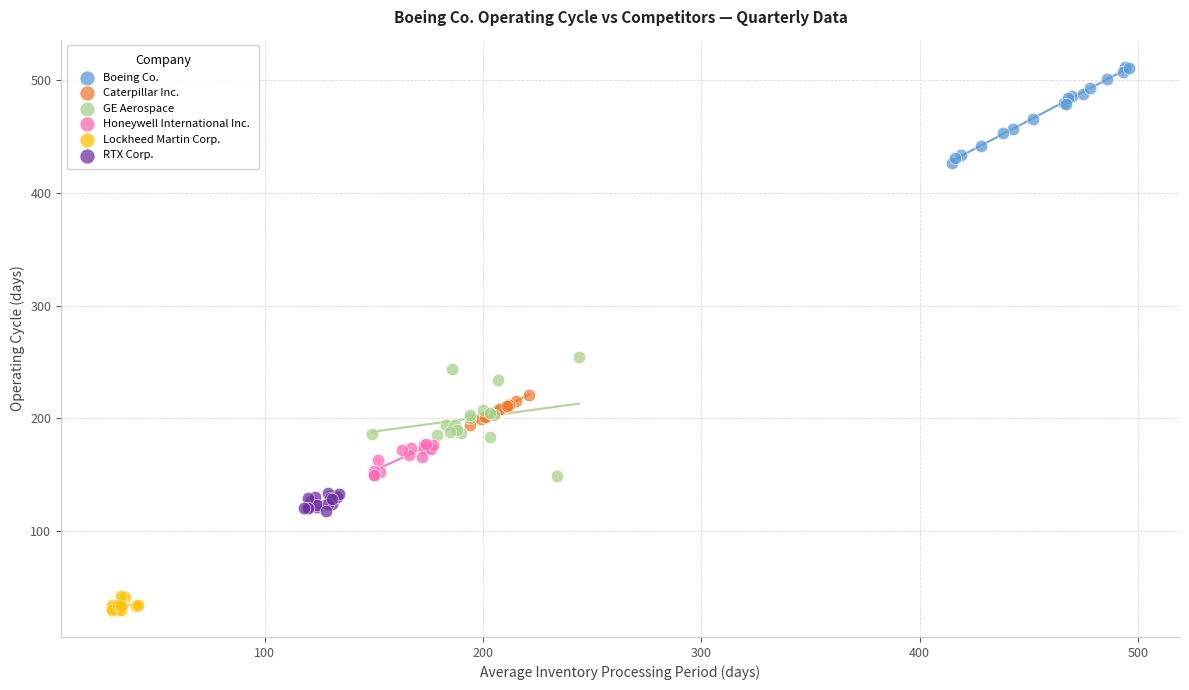

Which series contains the lowest Y value?

Lockheed Martin Corp.